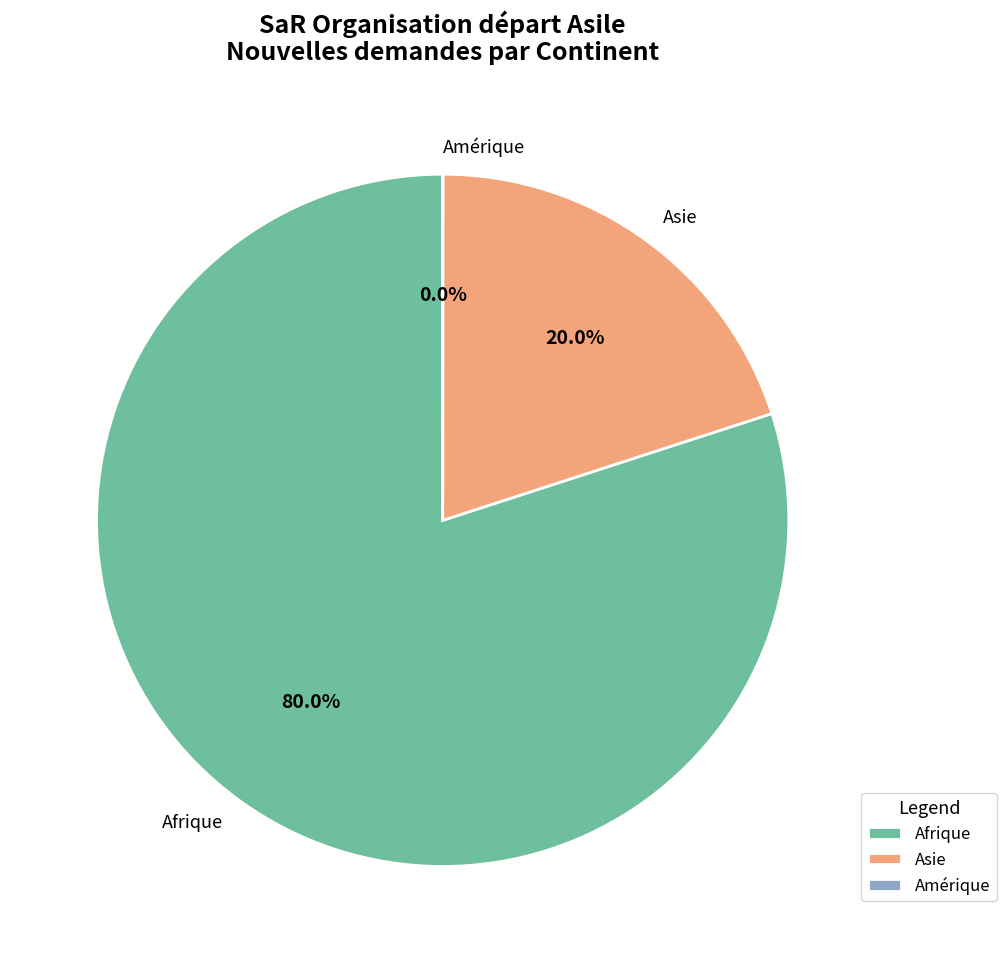

Which category has the biggest portion of the pie?

Afrique